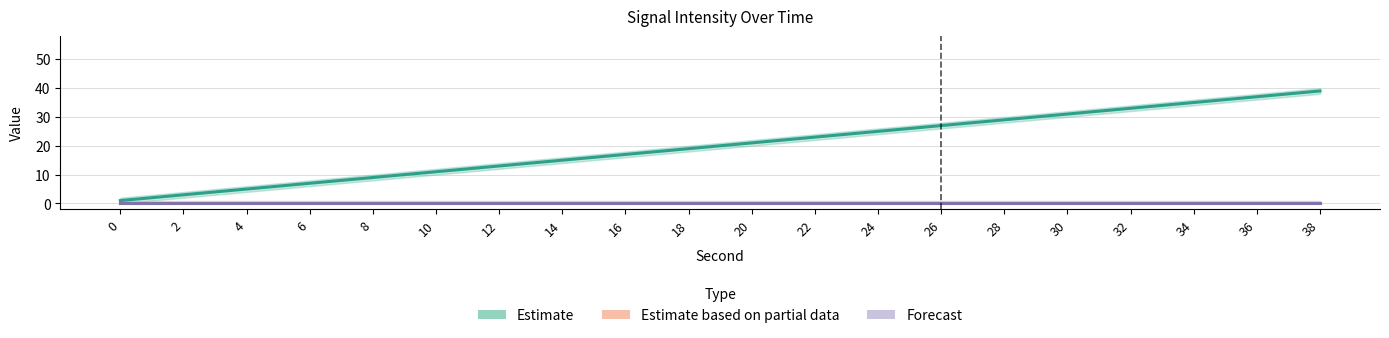

Reading left to right, extract all data points from this chart.

Estimate: 0=1	2=3	4=5	6=7	8=9	10=11	12=13	14=15	16=17	18=19	20=21	22=23	24=25	26=27	28=29	30=31	32=33	34=35	36=37	38=39
Estimate based on partial data: 0=0	2=0	4=0	6=0	8=0	10=0	12=0	14=0	16=0	18=0	20=0	22=0	24=0	26=0	28=0	30=0	32=0	34=0	36=0	38=0
Forecast: 0=0	2=0	4=0	6=0	8=0	10=0	12=0	14=0	16=0	18=0	20=0	22=0	24=0	26=0	28=0	30=0	32=0	34=0	36=0	38=0